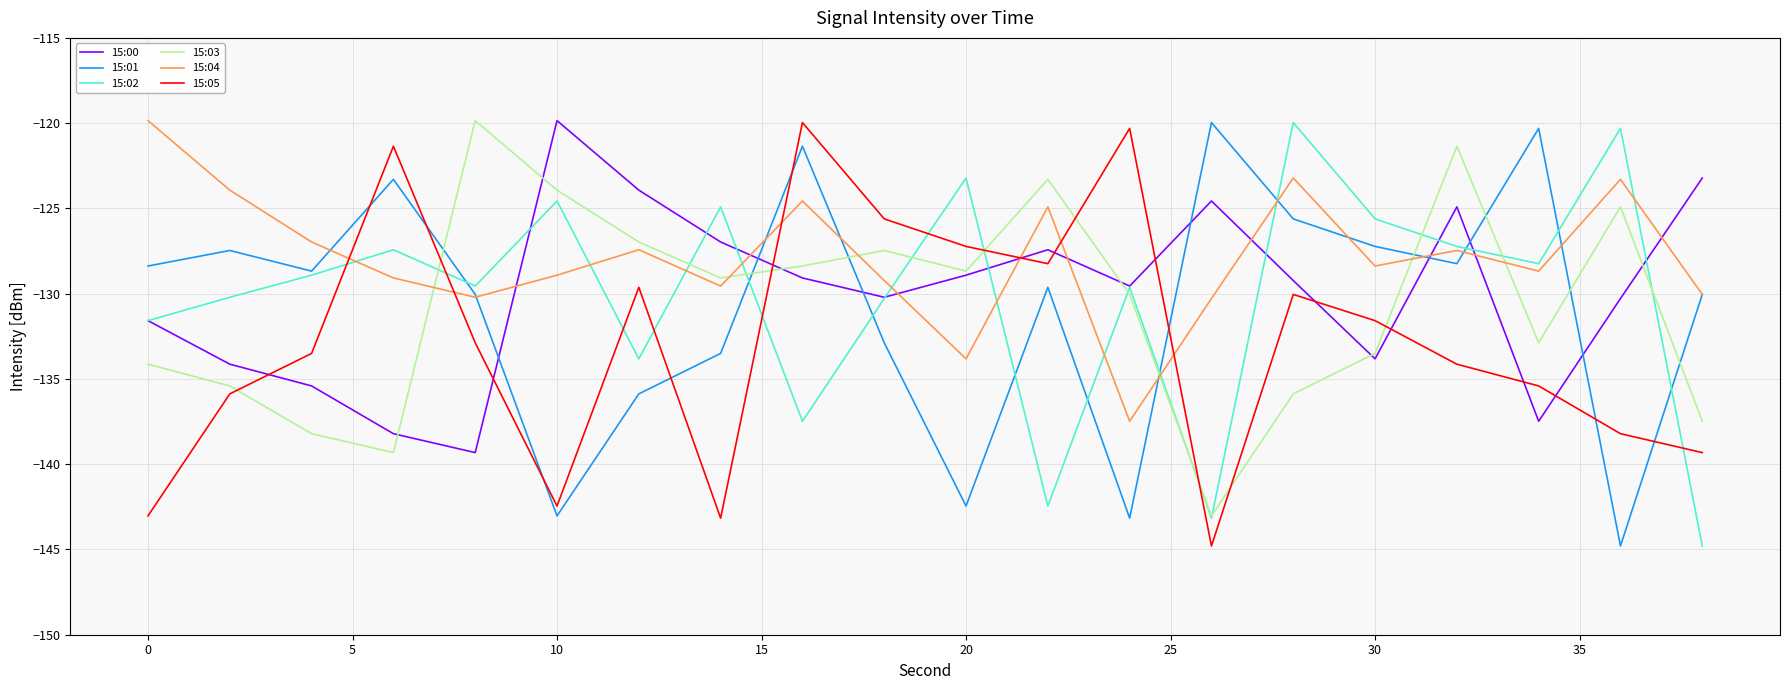

True or false: 15:04 and 15:03 cross at least once.

True